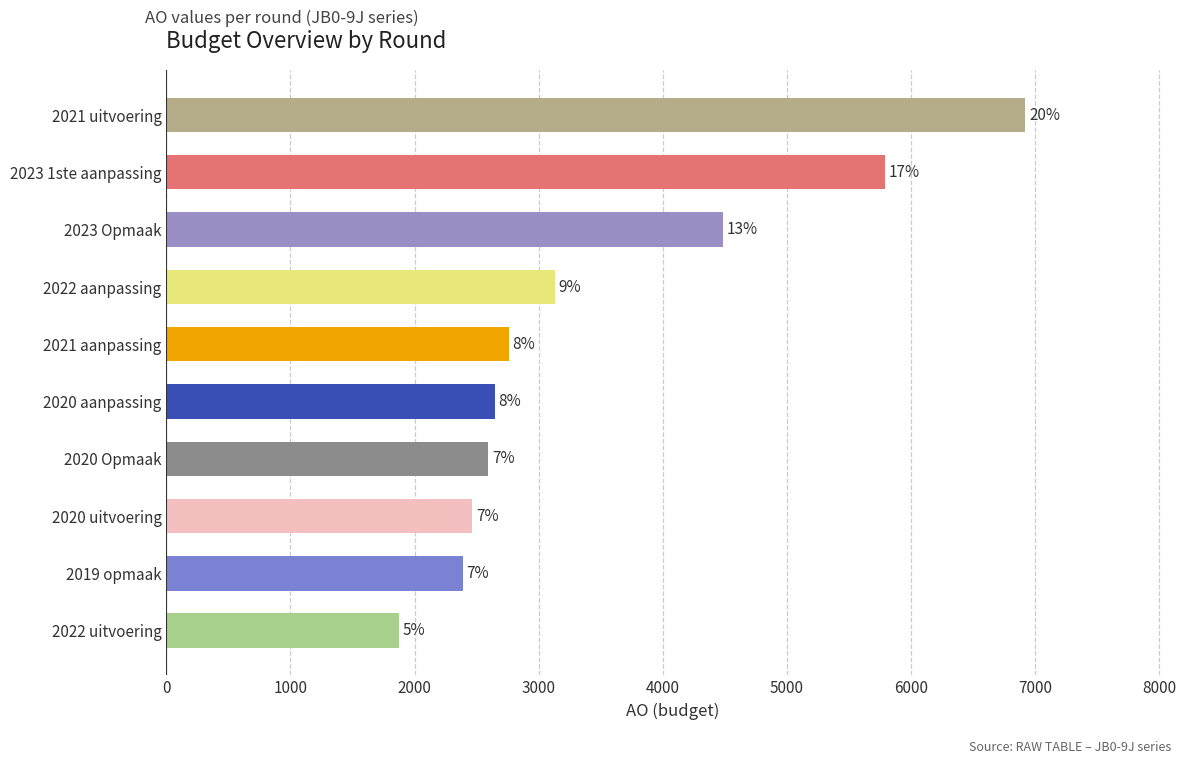

Are the bars horizontal?

Yes